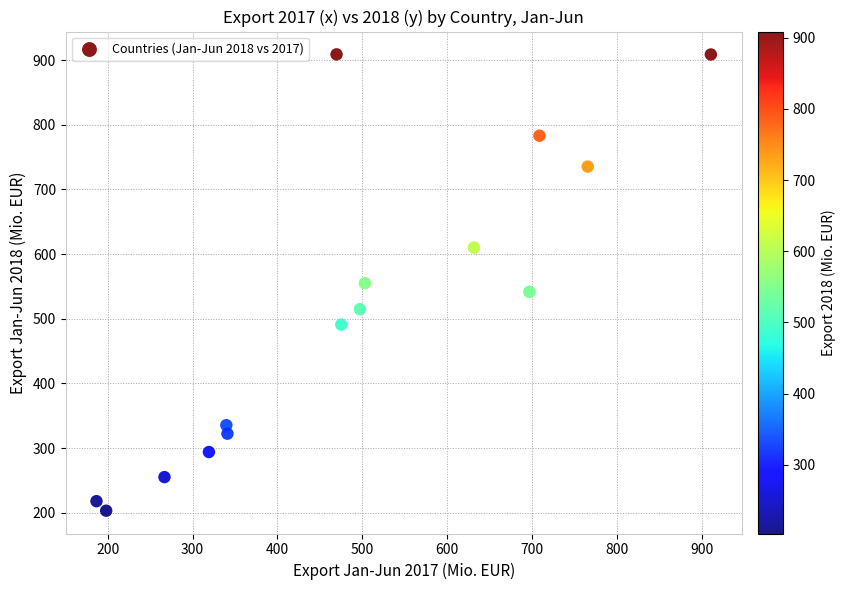

What is the range of Y values (max minus min)?

705.5